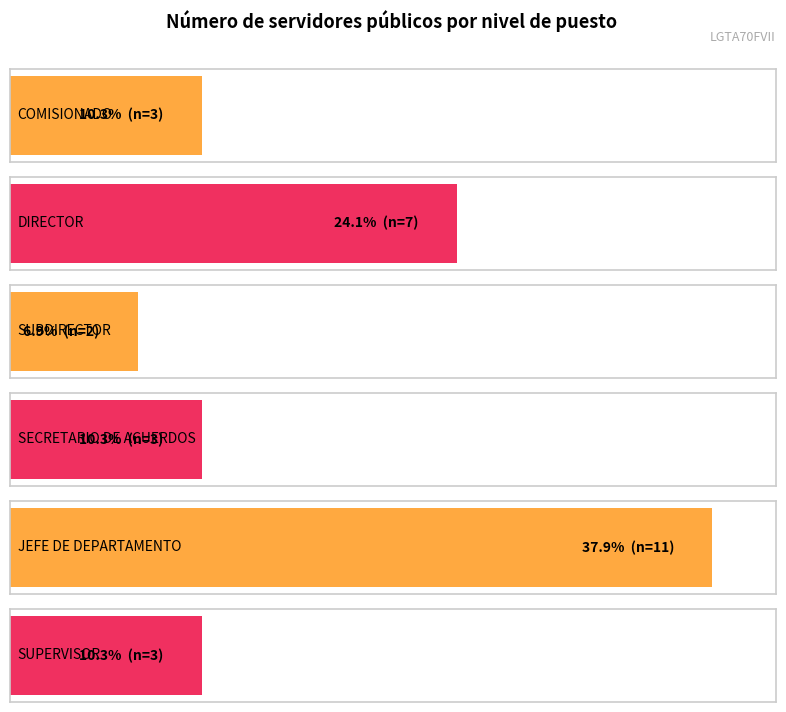

What is the label of the 4th bar from the right?

SUBDIRECTOR